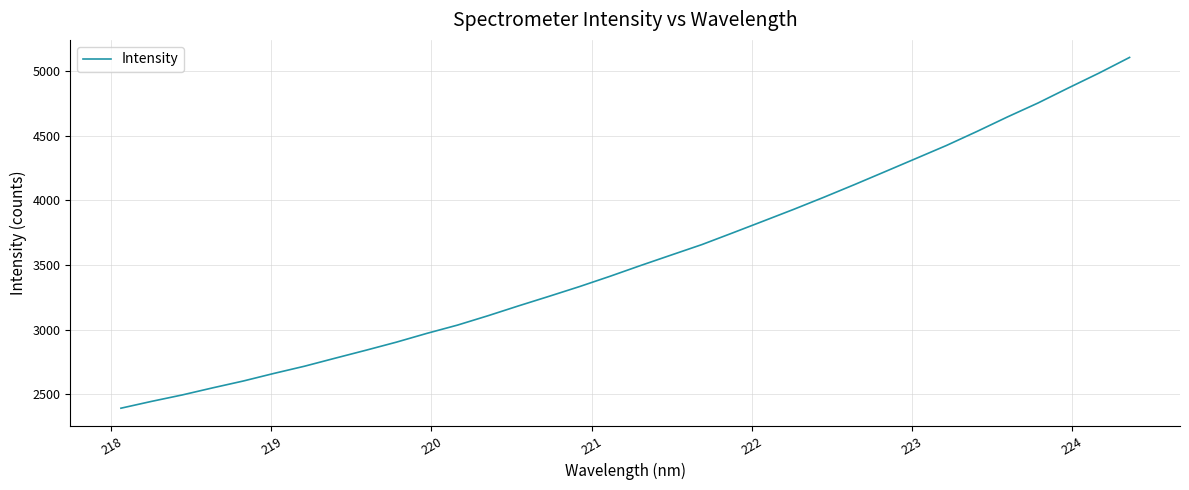

What is the smallest value displayed?

2394.0